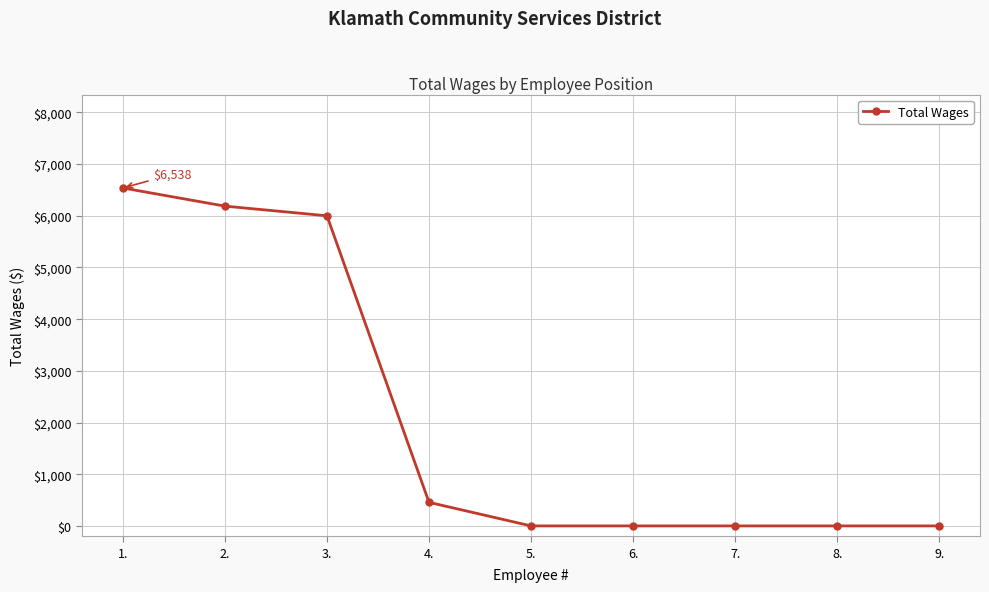

How many data points are above 0?

4